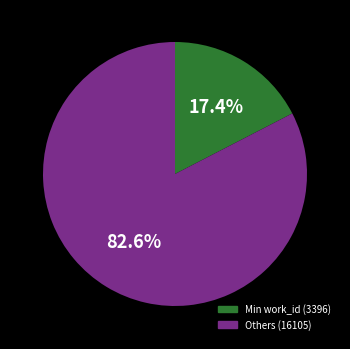

Is there a majority slice in this chart?

Yes